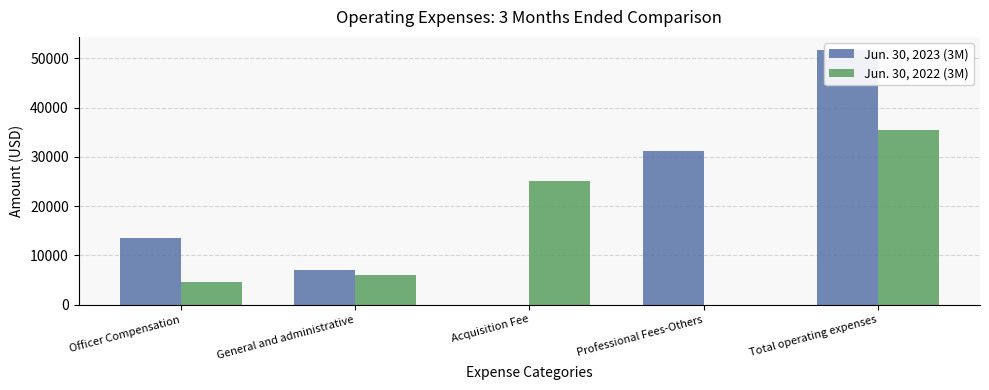

How many data points does each series have?

5